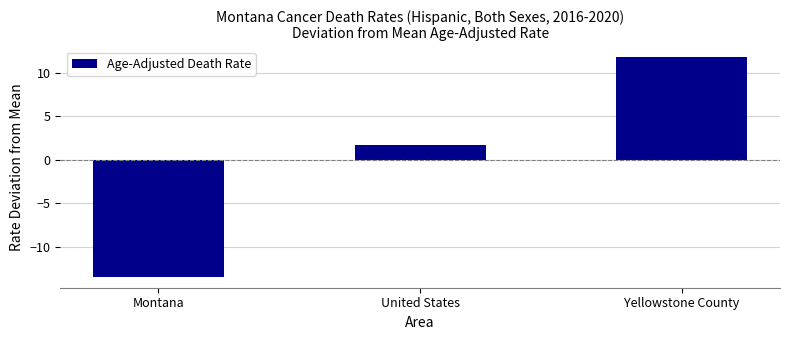

At which label is the value closest to 0?

United States